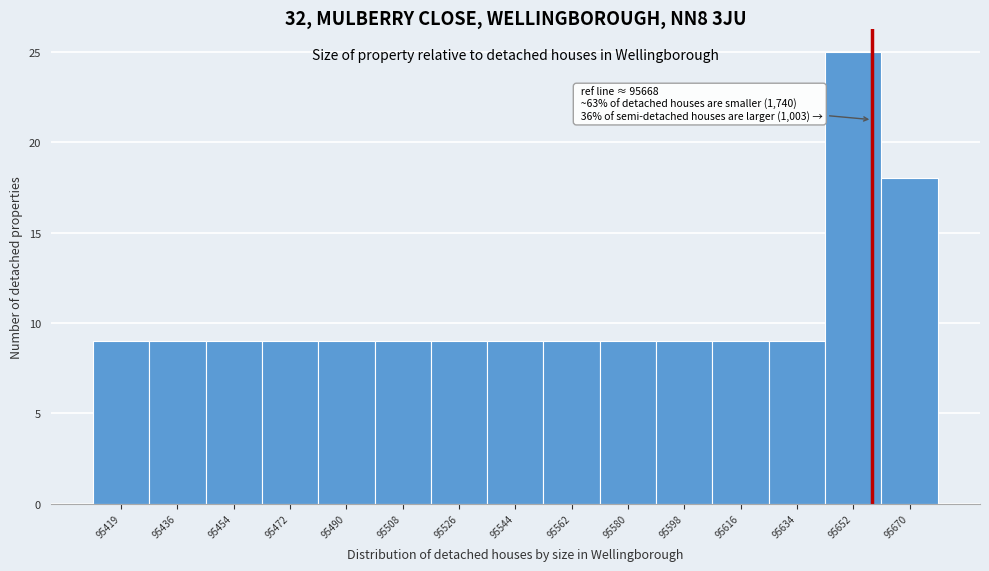

Reading right to left, what are all the values shown in this chart?

18	25	9	9	9	9	9	9	9	9	9	9	9	9	9